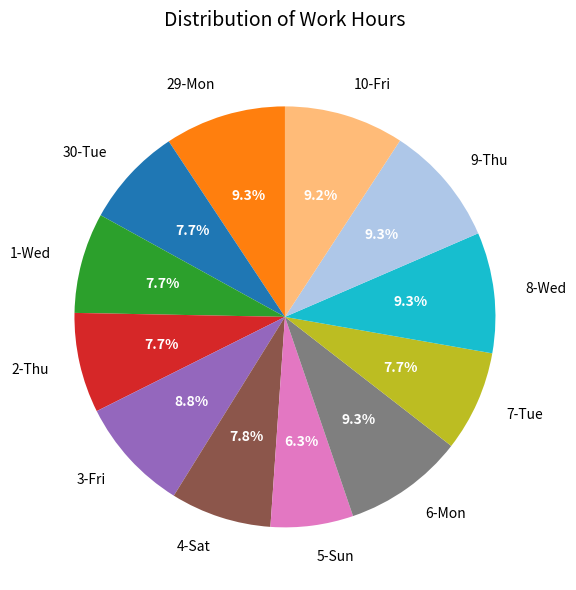

How many slices are in this pie chart?

12